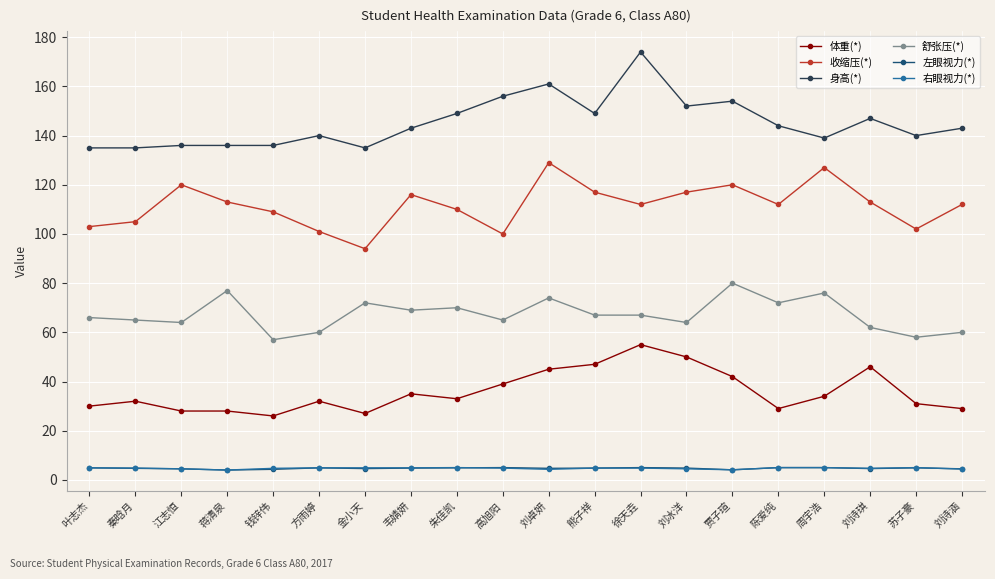

Which series has the largest total across all categories?

身高(*)